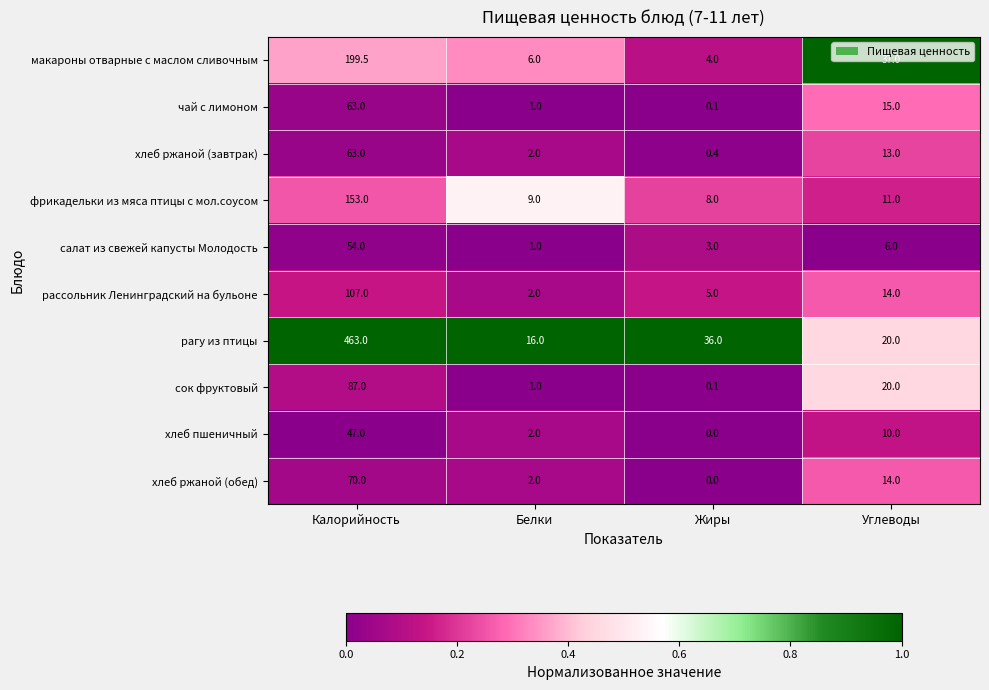

Between Калорийность and Белки, which series saw the biggest shift?

рагу из птицы